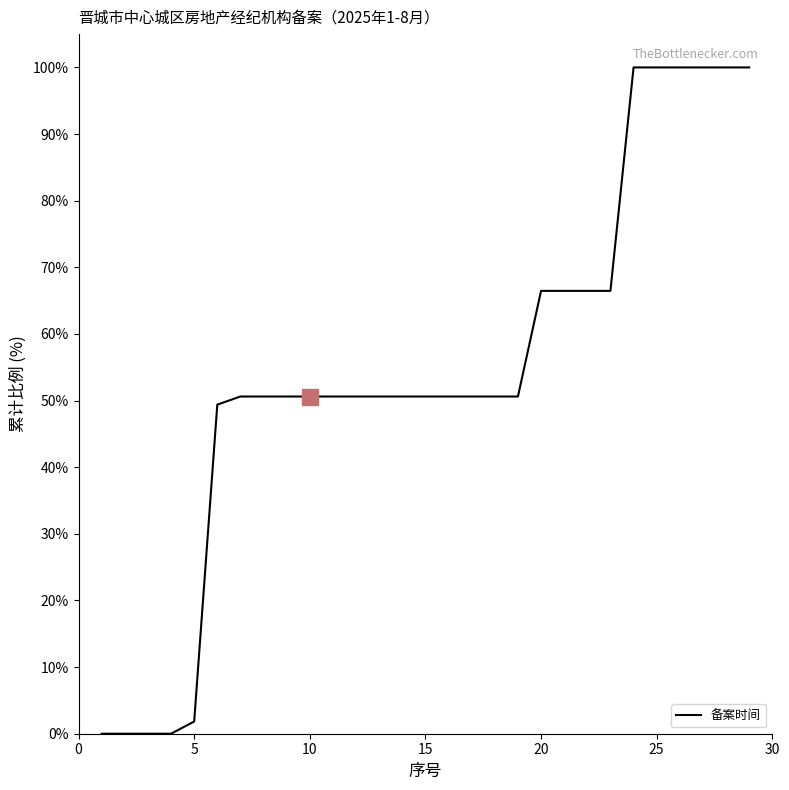

What is the maximum value shown in the chart?

100.0